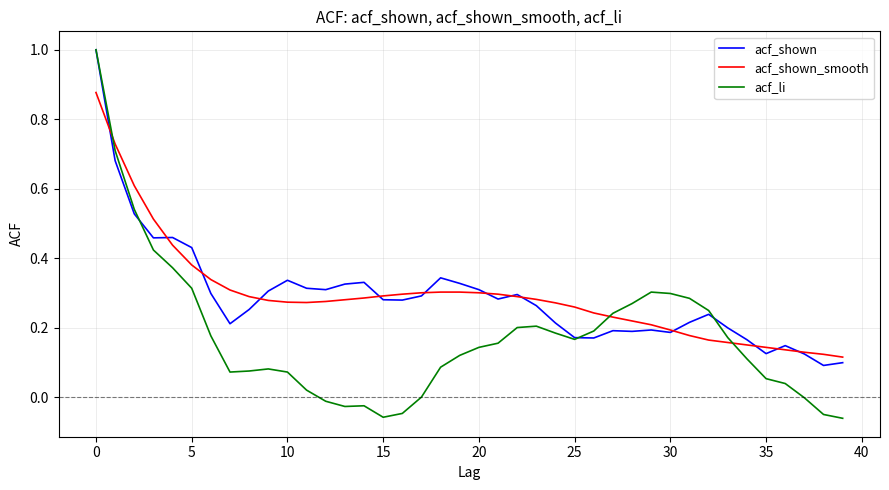

What is the highest value of the acf_li series?

1.0